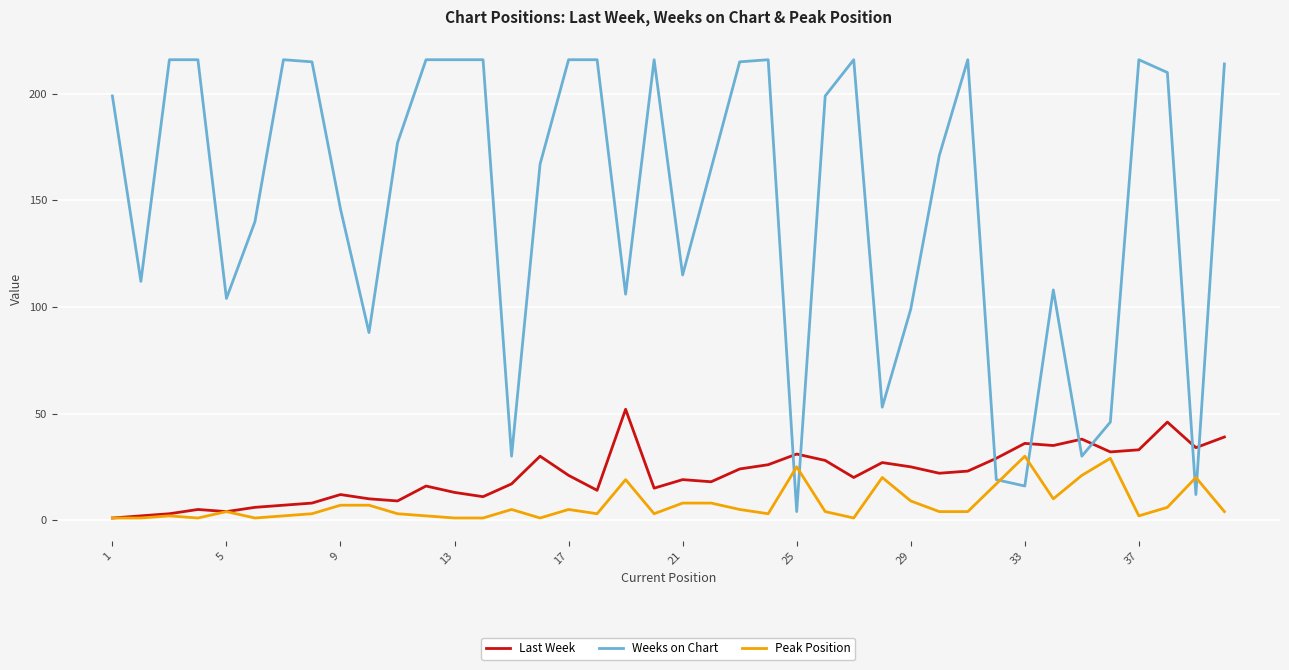

Which series has the largest total across all categories?

Weeks on Chart